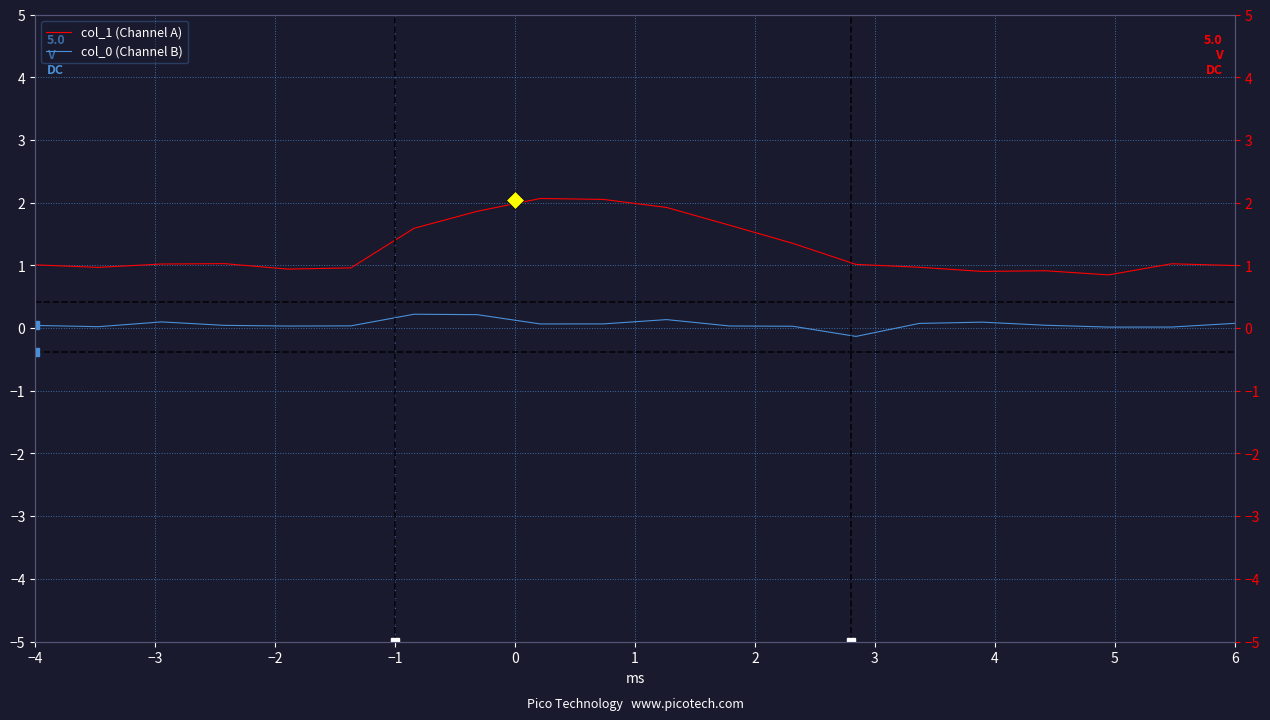

Reading left to right, list all the values displayed in this chart.

col_1 (Channel A): 1.0	1.0	1.0	1.0	0.9	1.0	1.6	1.9	2.1	2.1	1.9	1.6	1.4	1.0	1.0	0.9	0.9	0.8	1.0	1.0
col_0 (Channel B): 0.0	0.0	0.1	0.0	0.0	0.0	0.2	0.2	0.1	0.1	0.1	0.0	0.0	-0.1	0.1	0.1	0.0	0.0	0.0	0.1